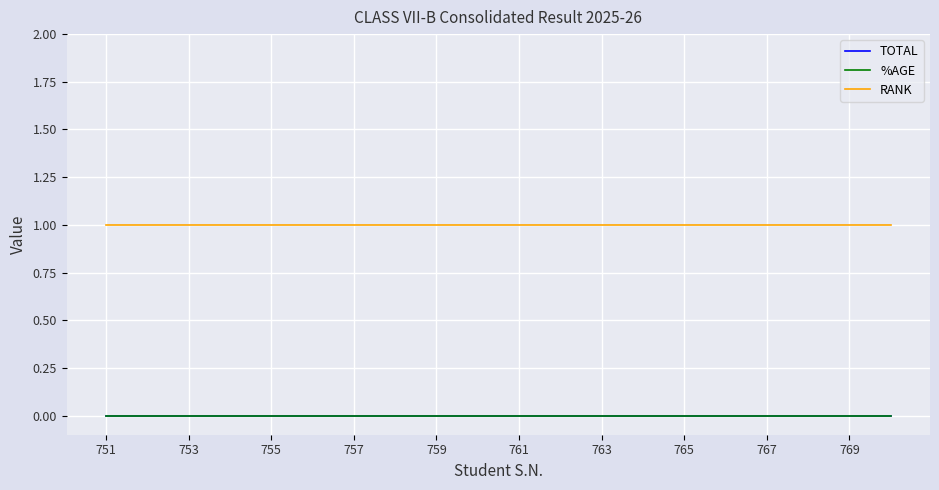

Is this an area chart (filled region under the line)?

No